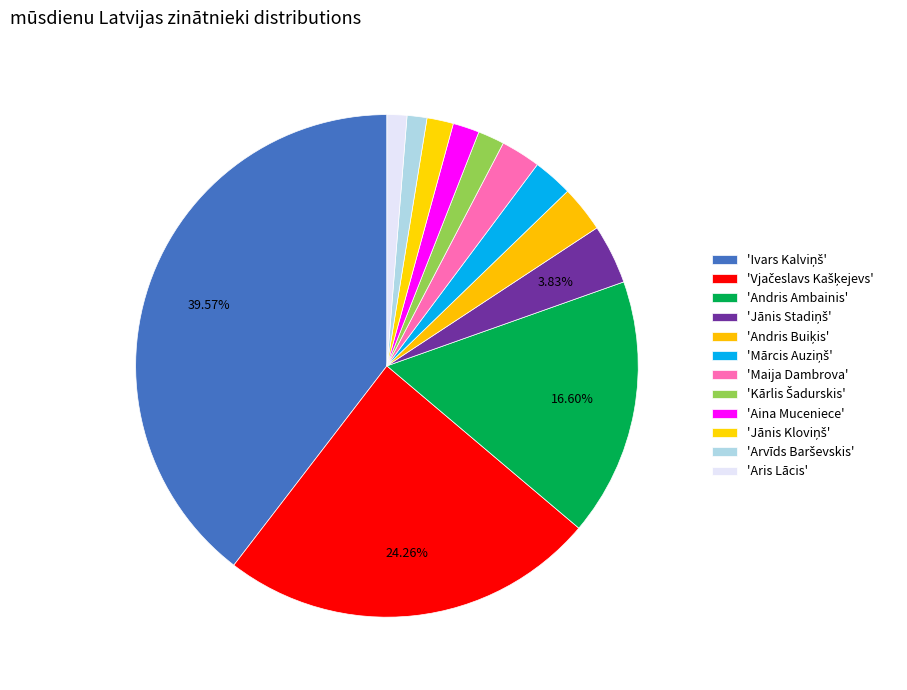

How many segments does this pie chart have?

12